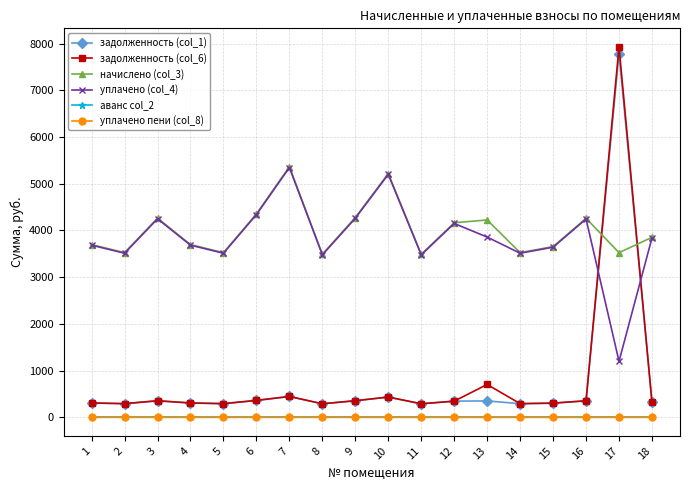

True or false: задолженность (col_6) has more than 0 points higher than both neighbors.

True